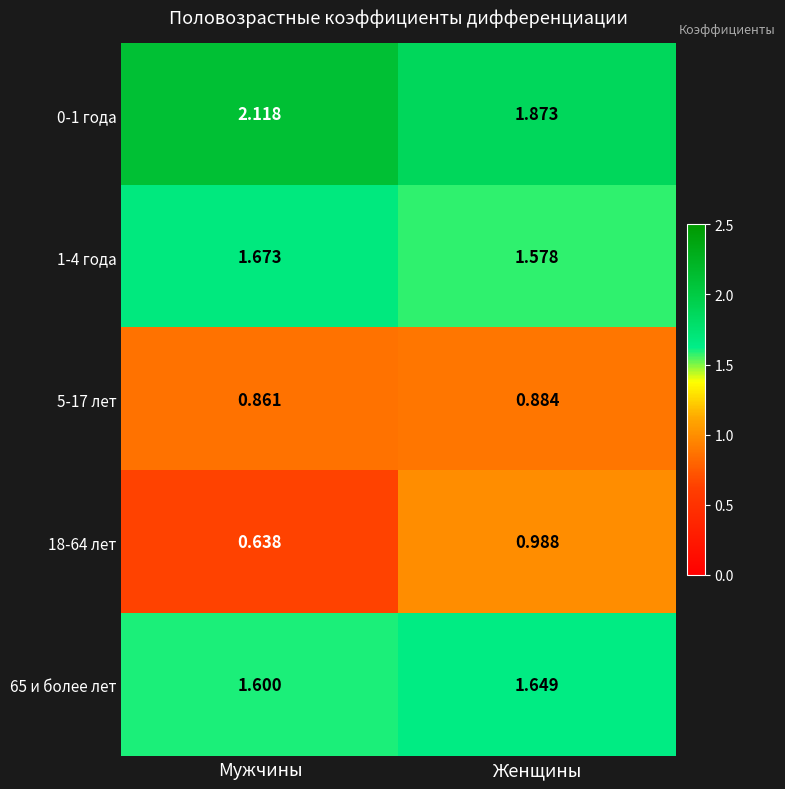

At which category is the sum across all series the highest?

Женщины